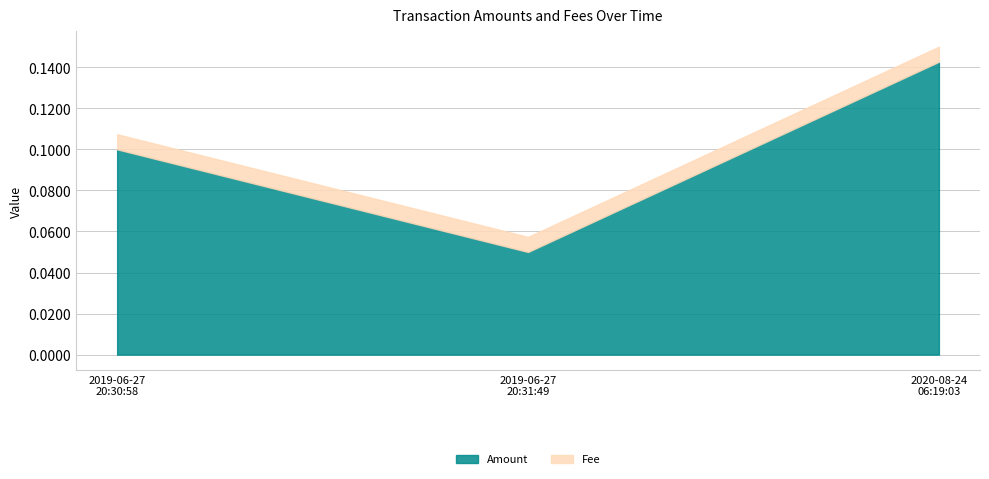

What are all the series names shown in the legend?

Amount, Fee